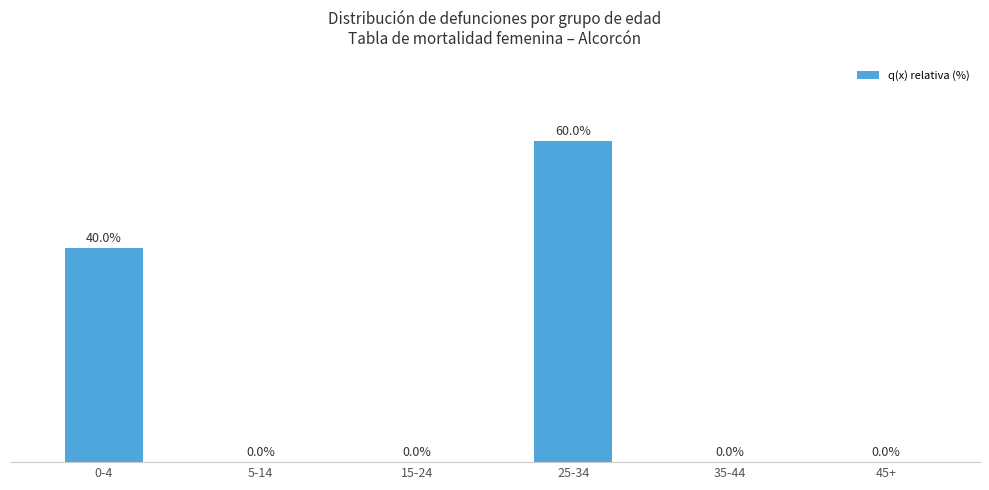

Between 35-44 and 0-4, which is larger?

0-4